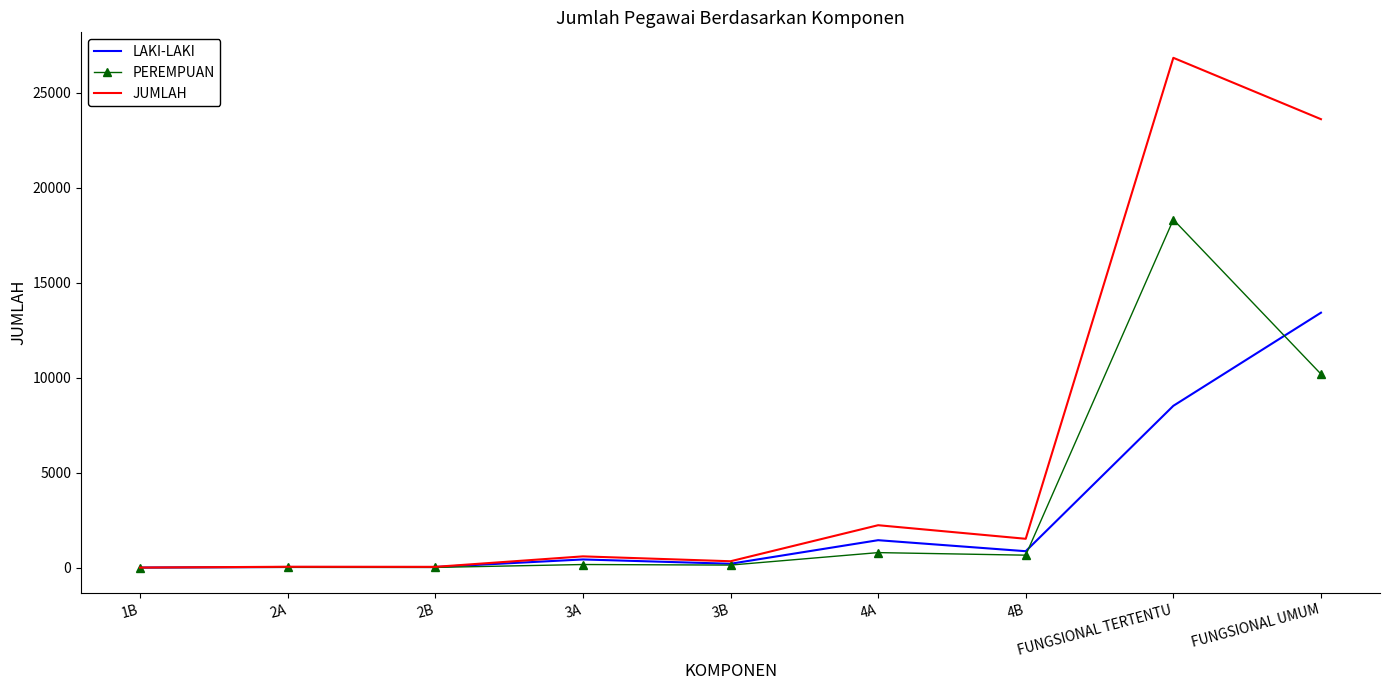

Rank the series by their average value, from lowest to highest.

LAKI-LAKI, PEREMPUAN, JUMLAH